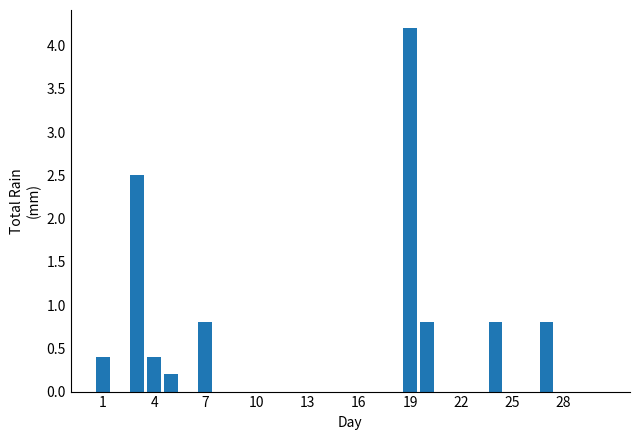

How many series are shown in this chart?

1